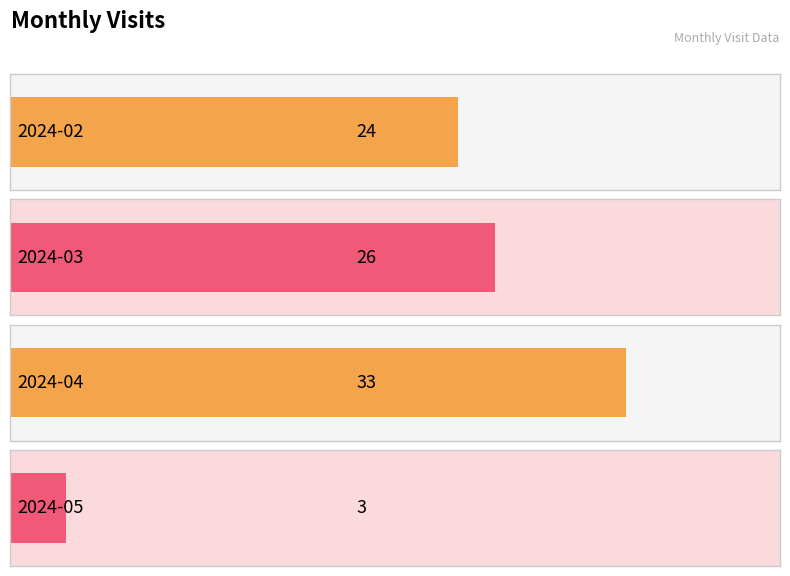

What is the average value?

22